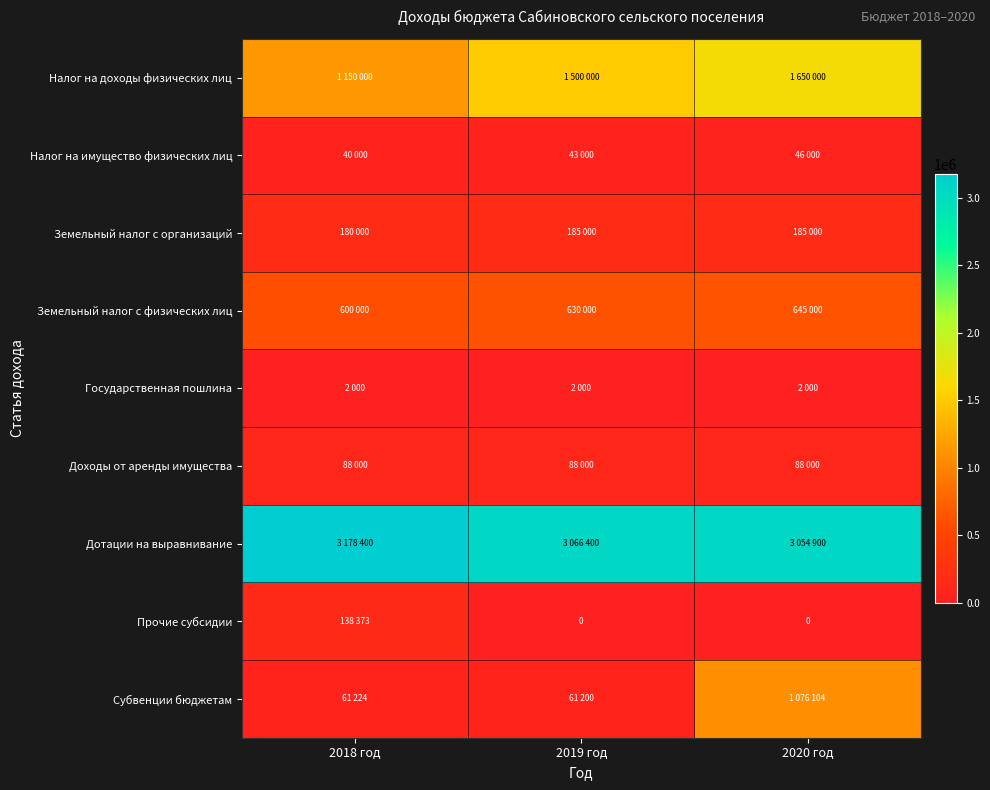

Rank the series by their maximum value, from highest to lowest.

Дотации на выравнивание, Налог на доходы физических лиц, Субвенции бюджетам, Земельный налог с физических лиц, Земельный налог с организаций, Прочие субсидии, Доходы от аренды имущества, Налог на имущество физических лиц, Государственная пошлина